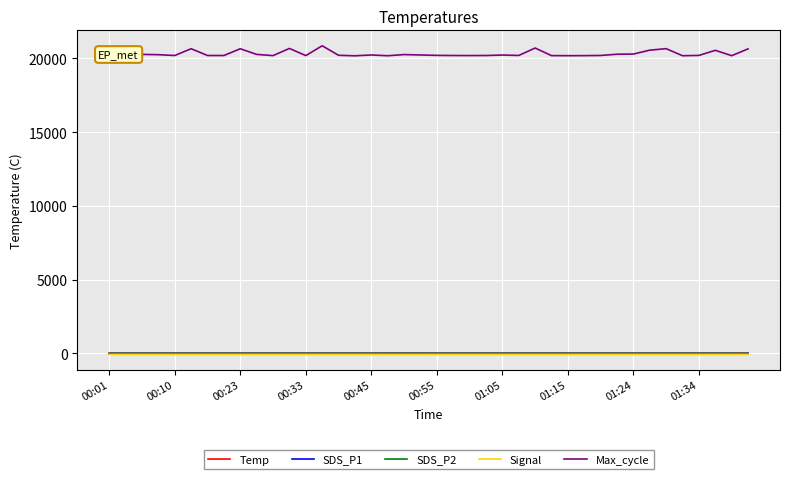

Does the chart have visible grid lines?

Yes